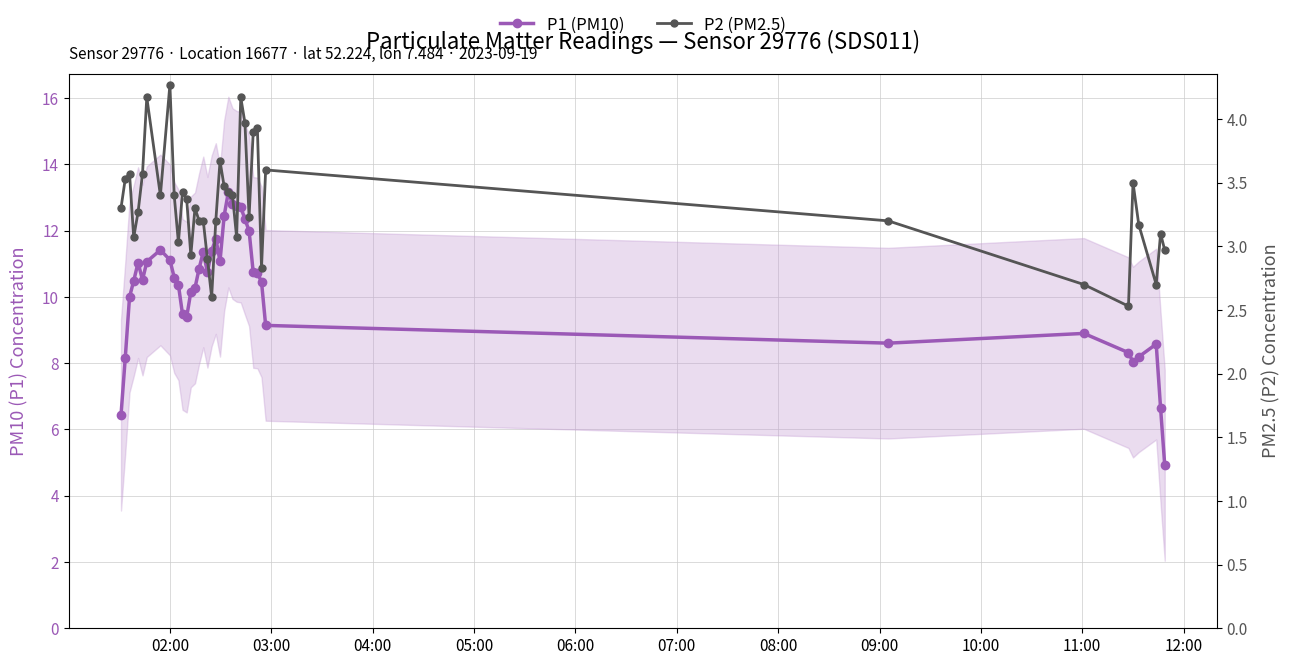

In P1 (PM10), how many points are higher than both neighbors (excluding endpoints)?

7